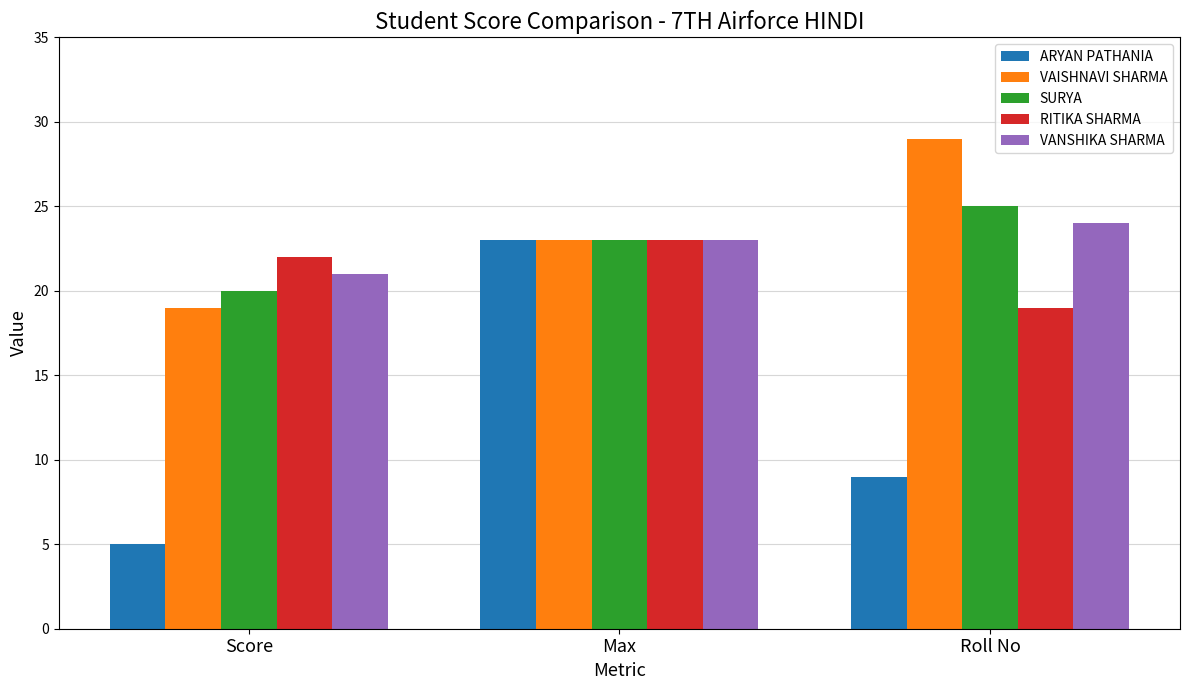

What is the label of the 3rd bar from the right?

Score